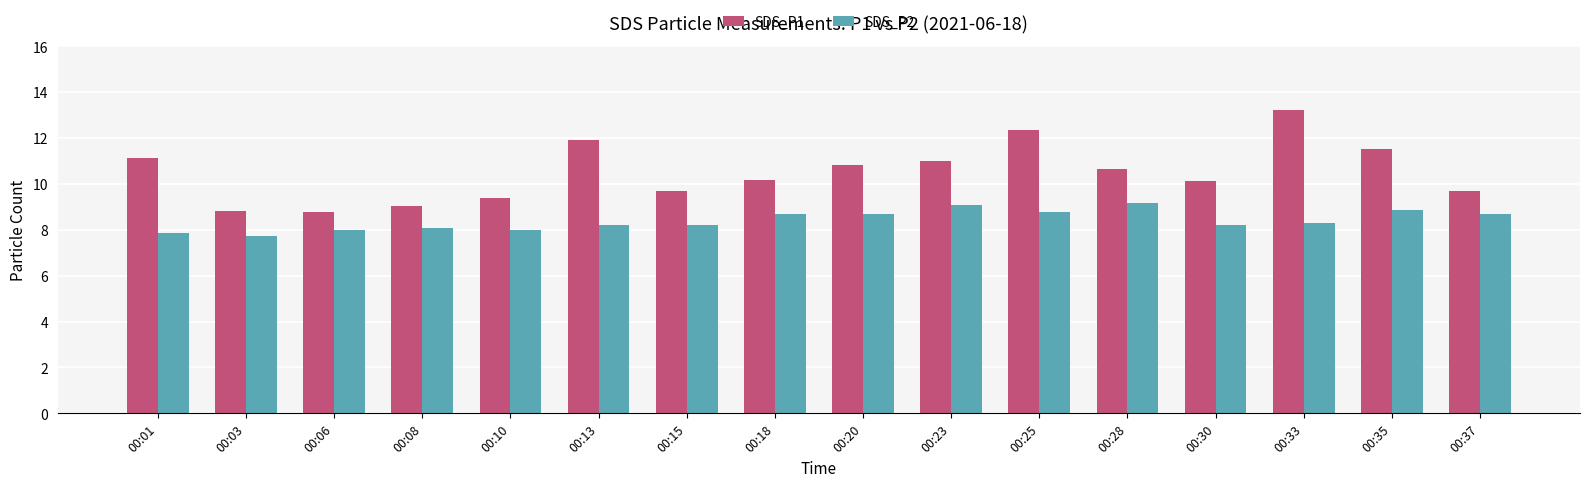

How many series are shown in this chart?

2